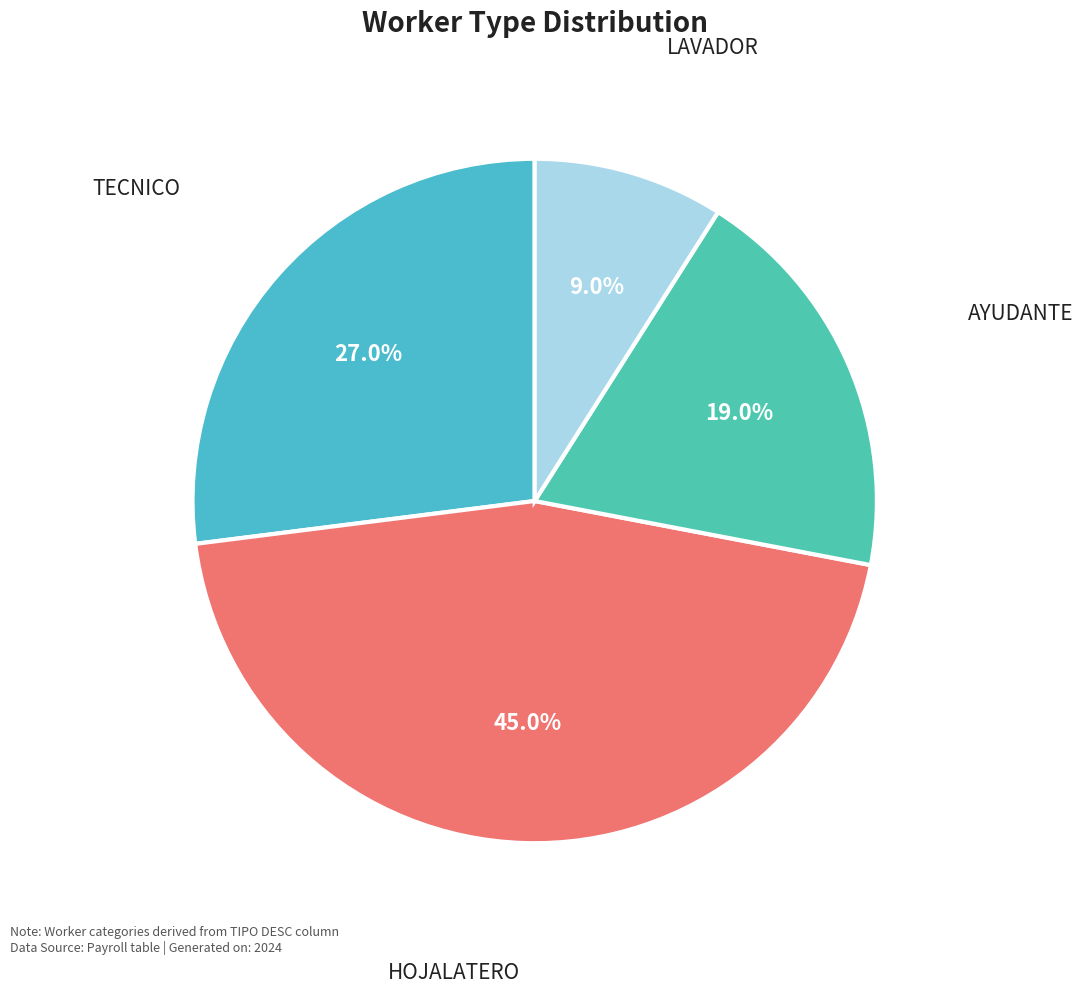

Which slice is the largest?

HOJALATERO